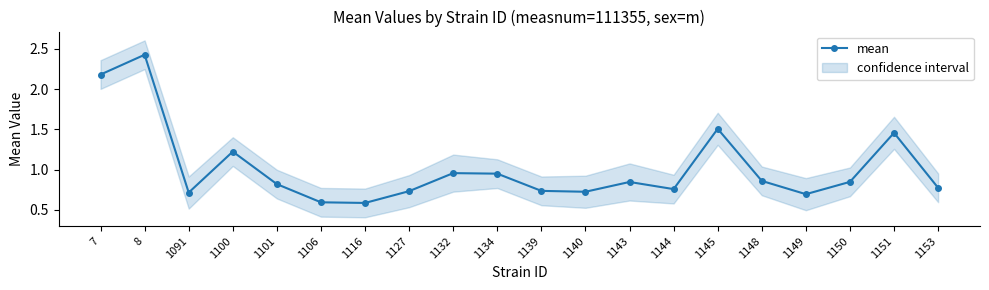

What is the difference between the maximum and minimum values?

1.8